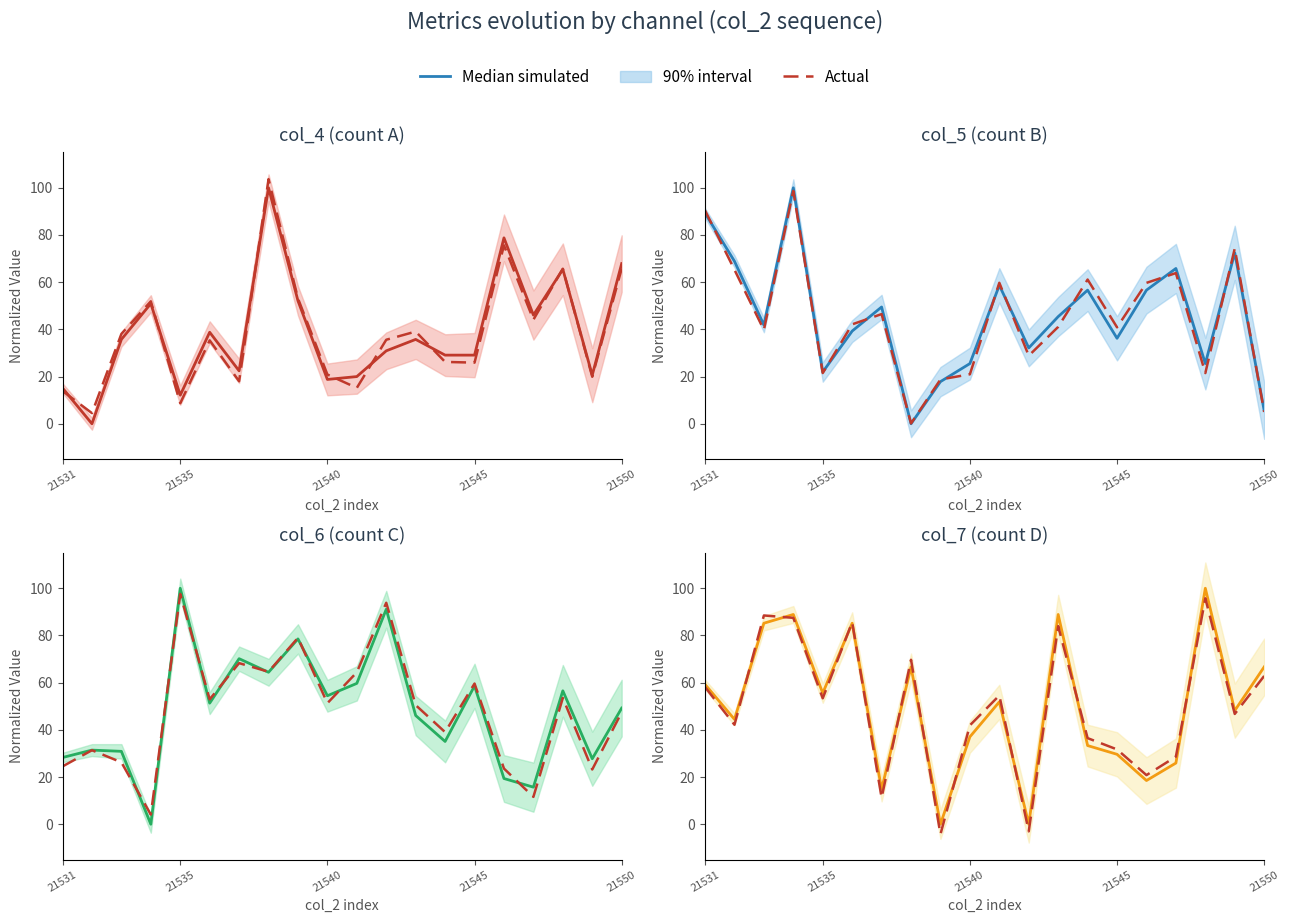

What is the maximum value shown in the chart?

100.0